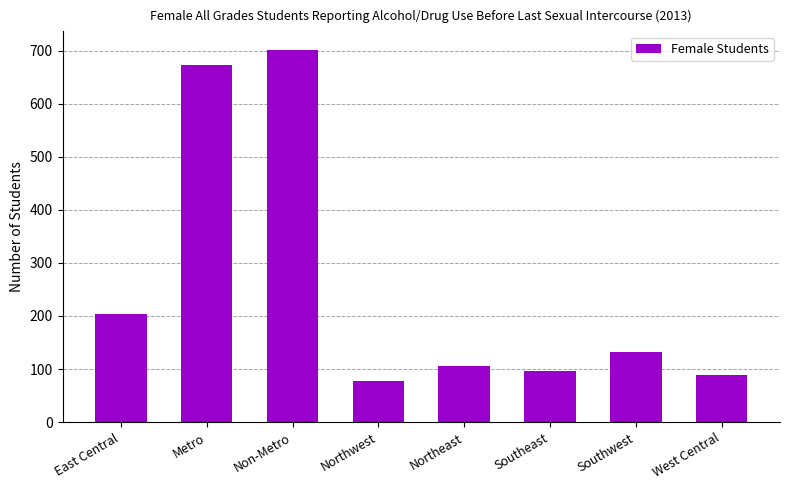

What is the sum of the values at Southwest and West Central?

220